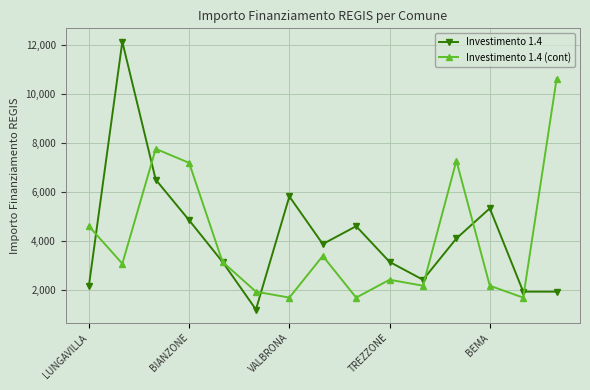

Which series has the largest total across all categories?

Investimento 1.4